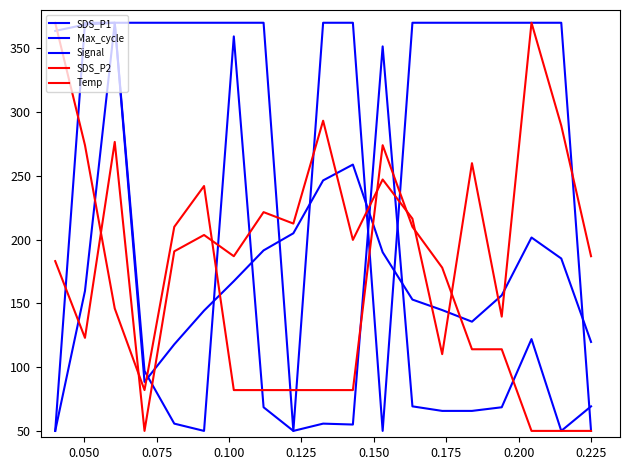

Which series has the largest total across all categories?

Signal